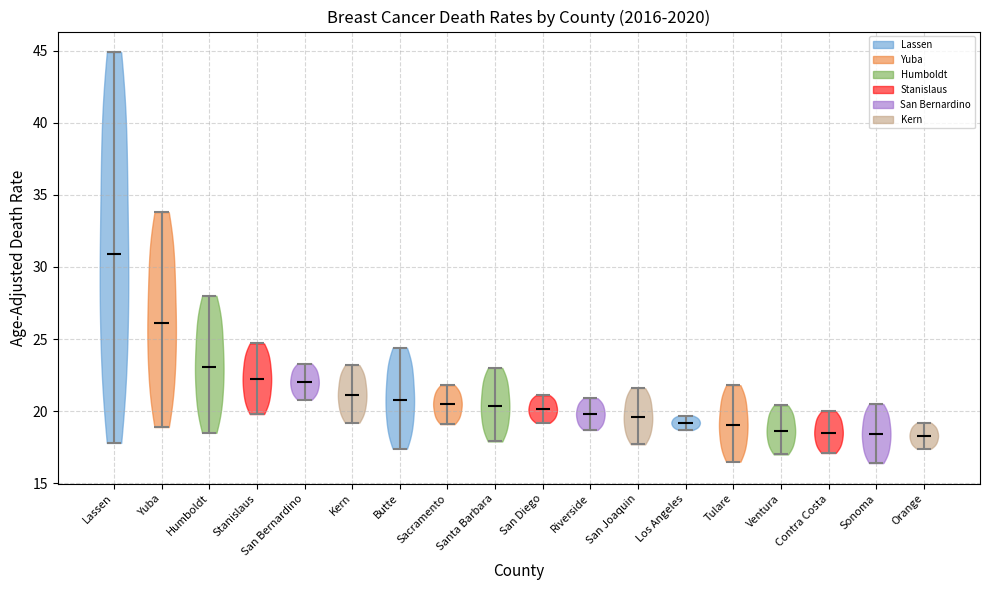

What is the highest point the violin for Lassen reaches on the y-axis? The values are not printed on the chart, so give them approximately, as read against the axis.

45.0